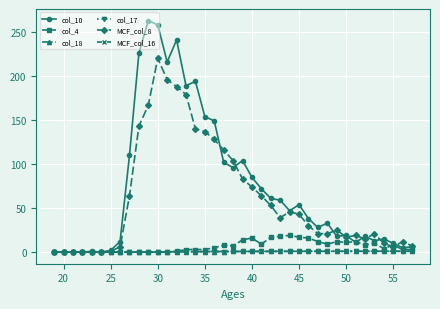

Which series has the largest total across all categories?

col_10